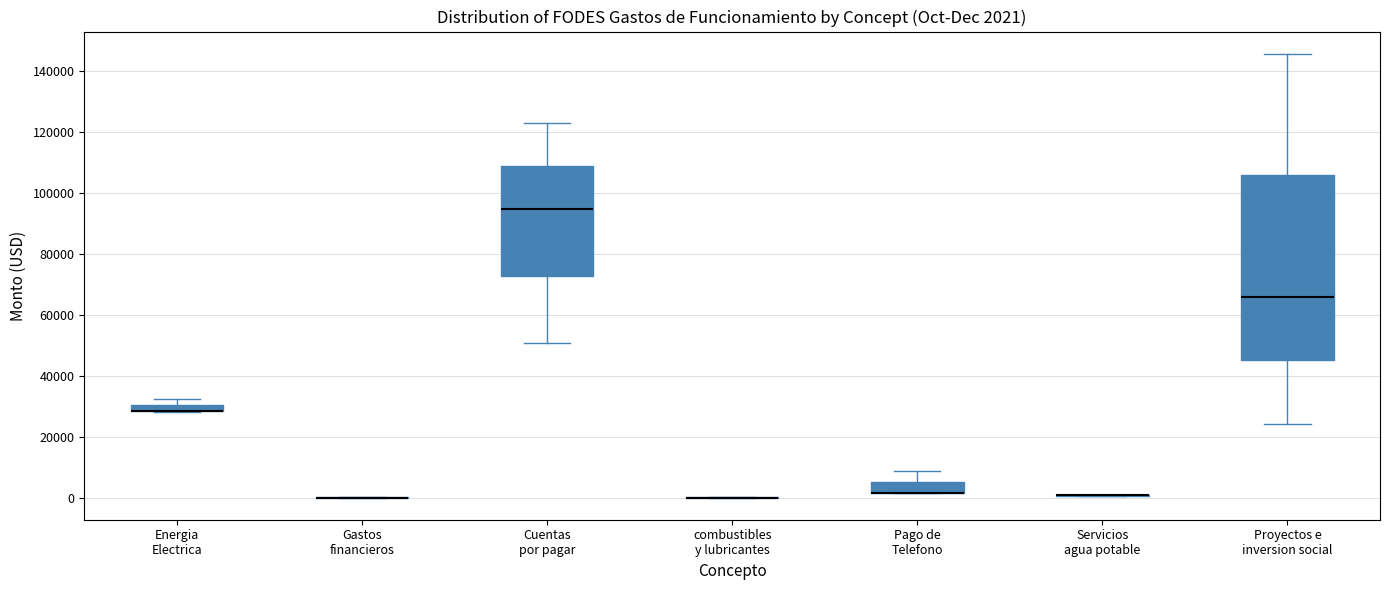

Comparing the boxes themselves (not the whiskers), which one is the tallest?

Proyectos e inversion social